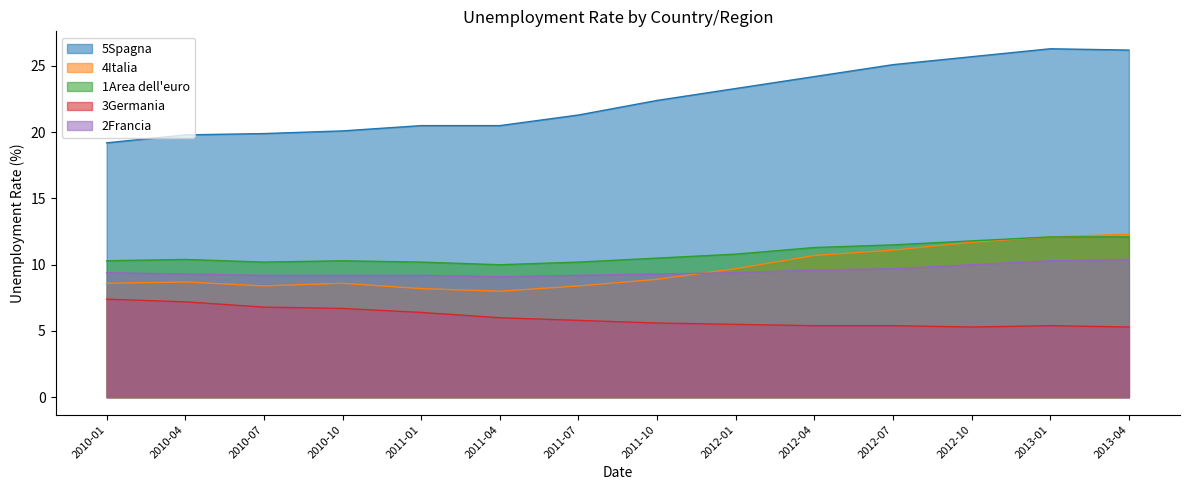

How many interior local valleys does the 4Italia series have?

2